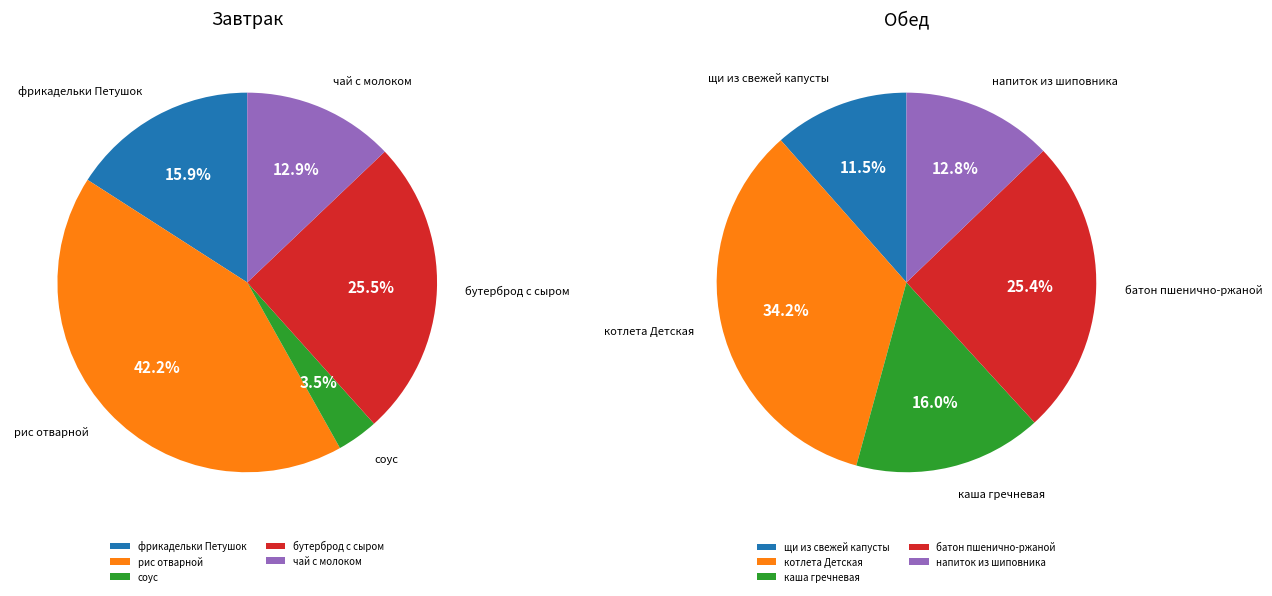

How many segments does this pie chart have?

10